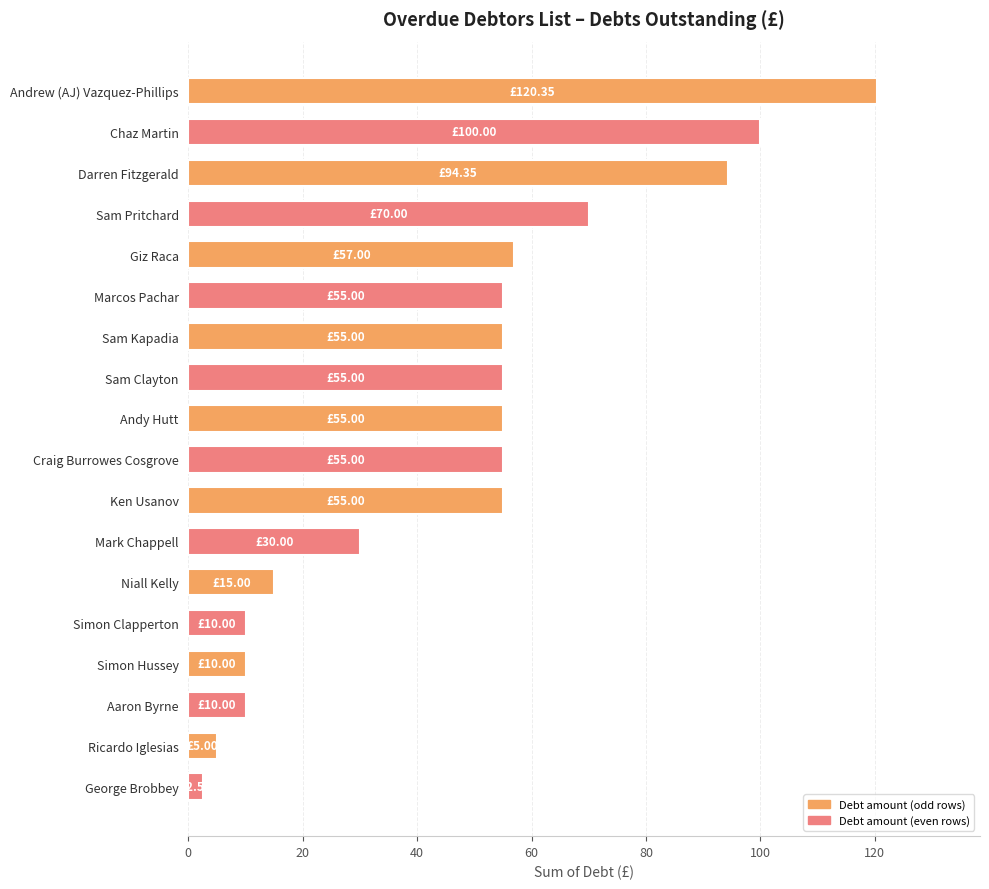

What is the label of the 10th bar from the bottom?

Andy Hutt